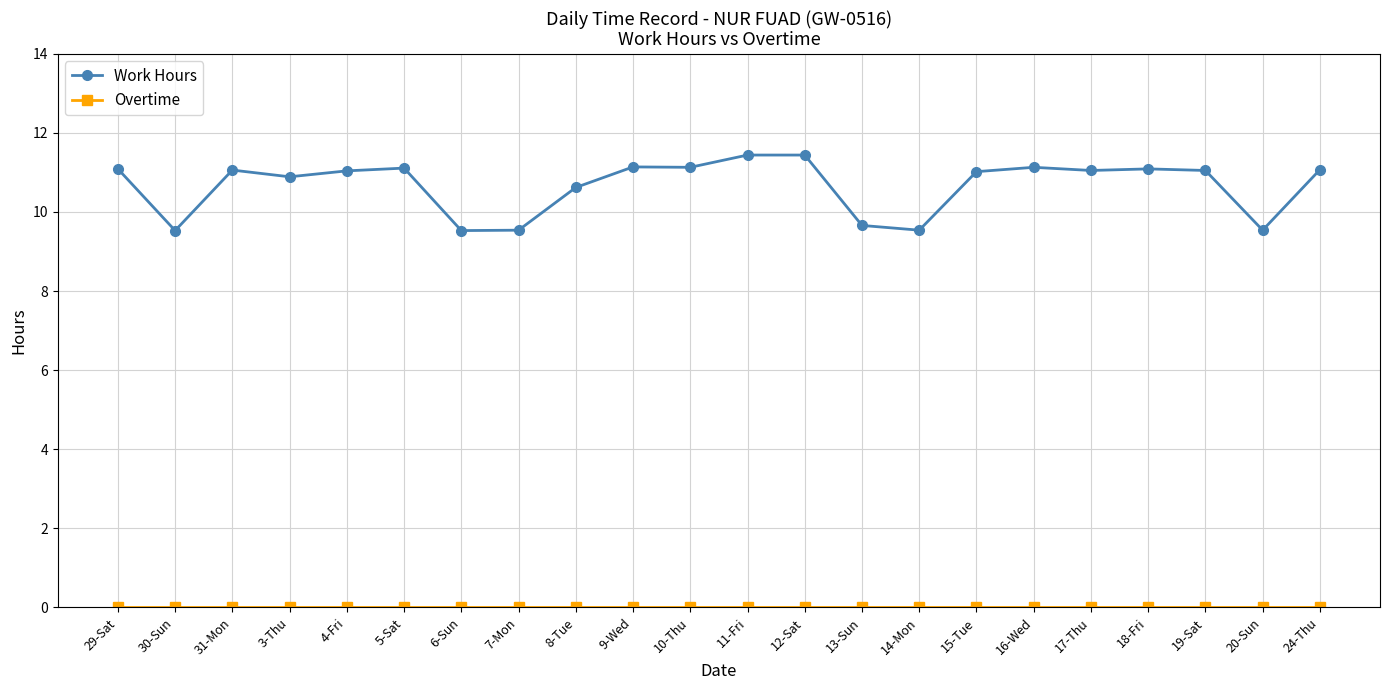

At how many categories does at least one series exceed 7?

22